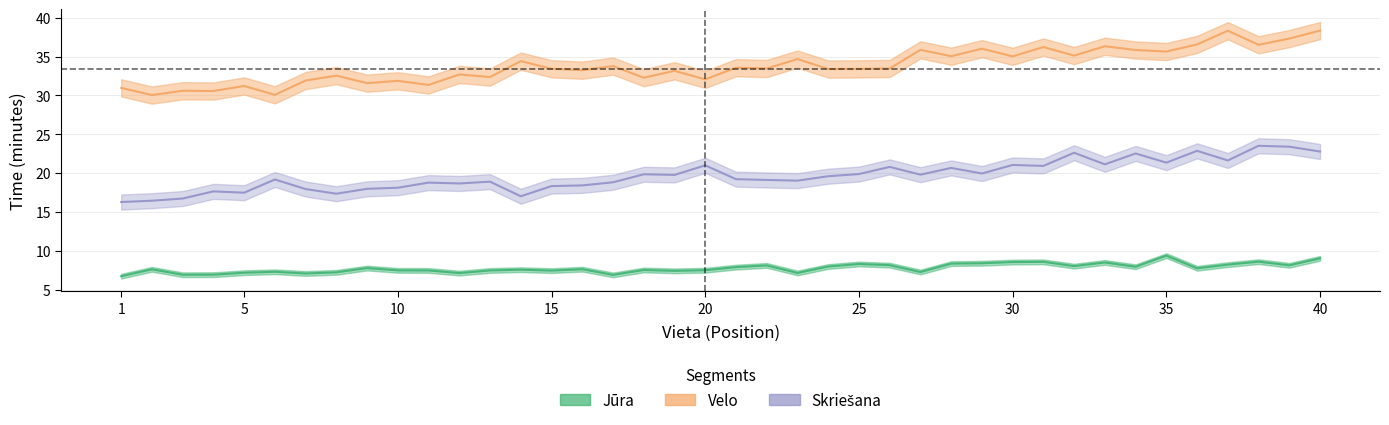

Which category has the lowest value across all series?

1